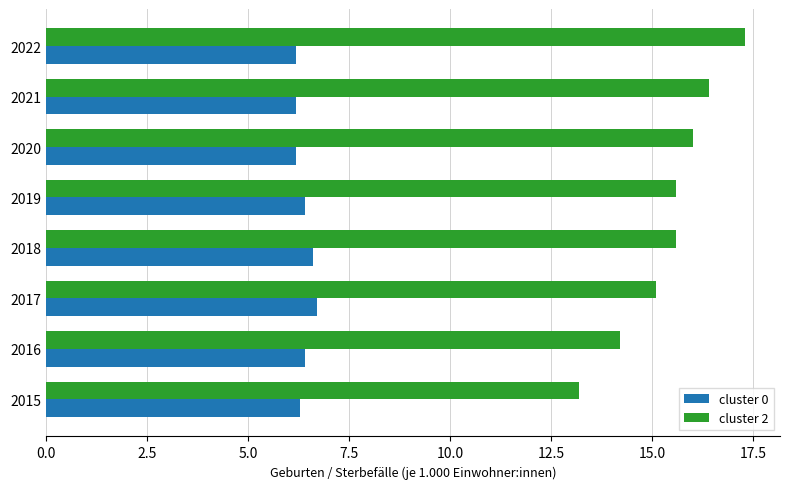

Which label corresponds to the largest value in the chart?

2022